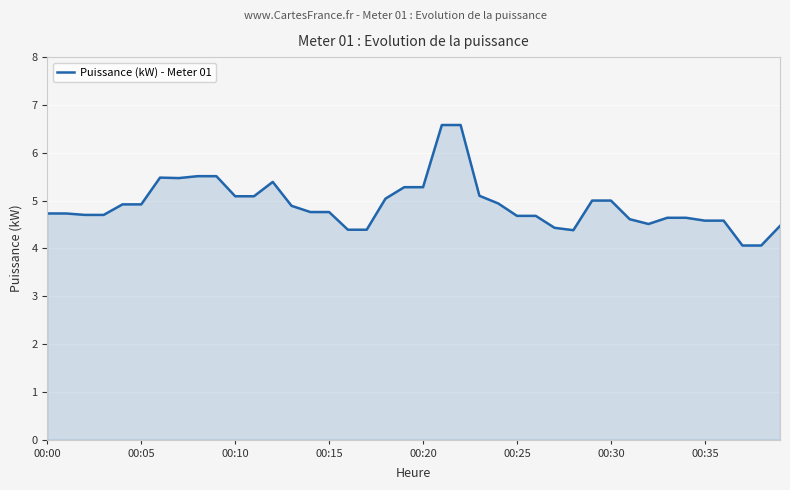

What is the difference between the maximum and minimum values?

2.5